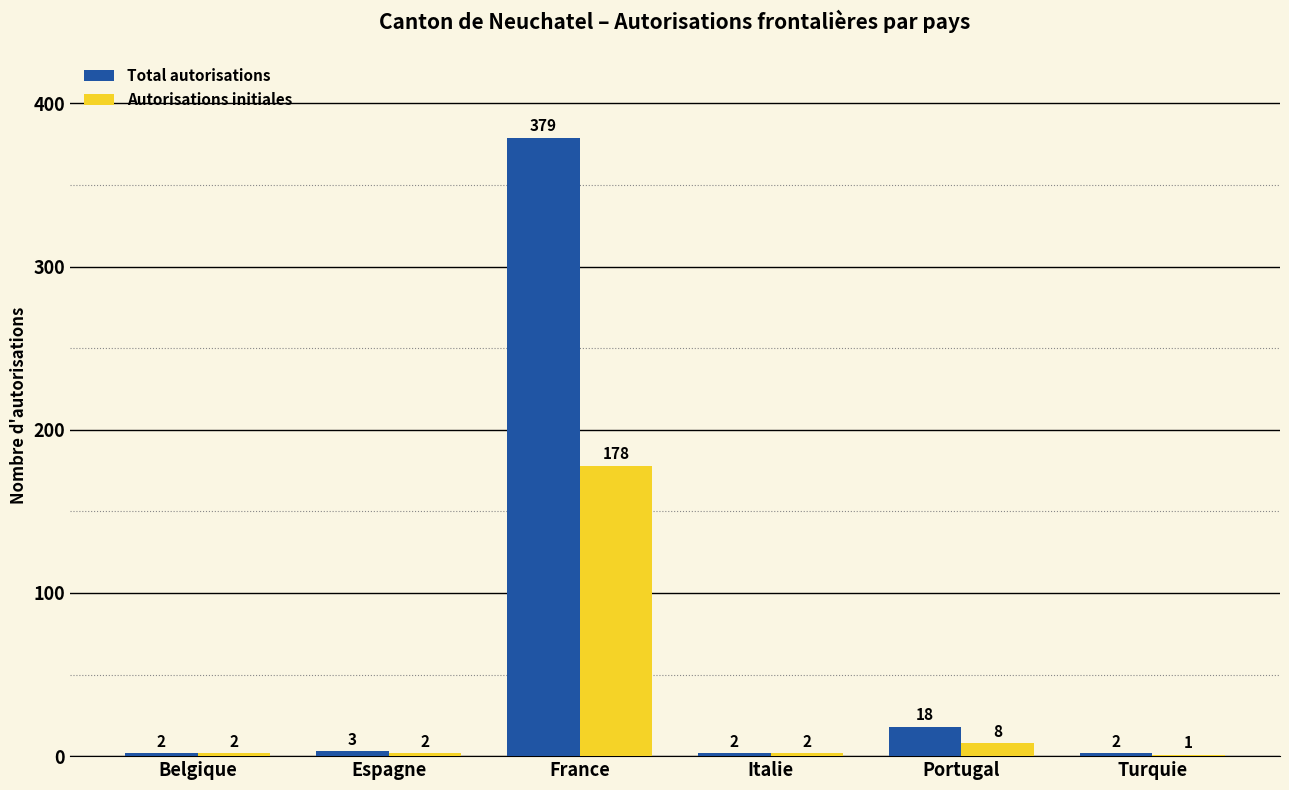

Read the Autorisations initiales value at Portugal, to the nearest 10.

10